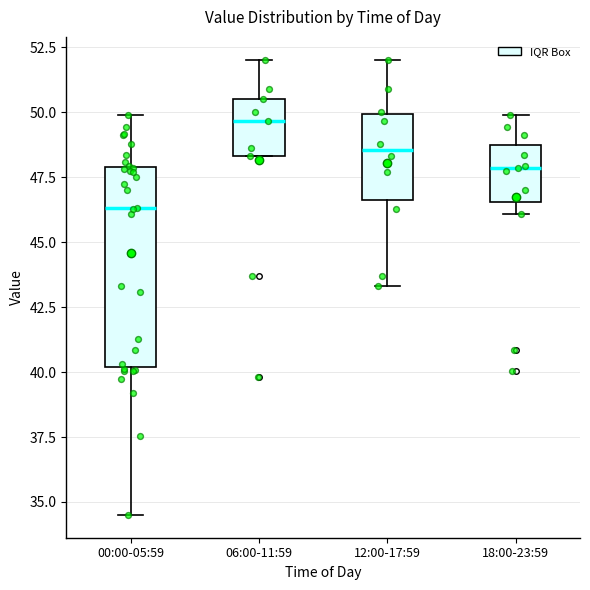

Where does the upper whisker of the box for 12:00-17:59 end on the y-axis? The values are not printed on the chart, so give them approximately, as read against the axis.

52.0